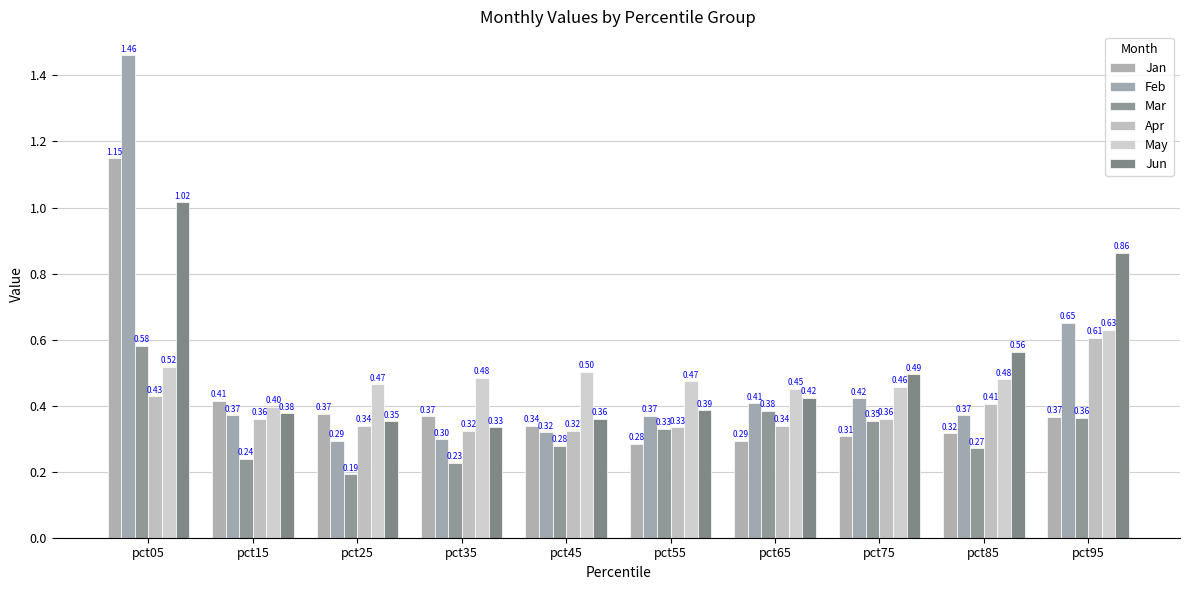

What is the difference between the second highest and minimum values in the Apr series?

0.1